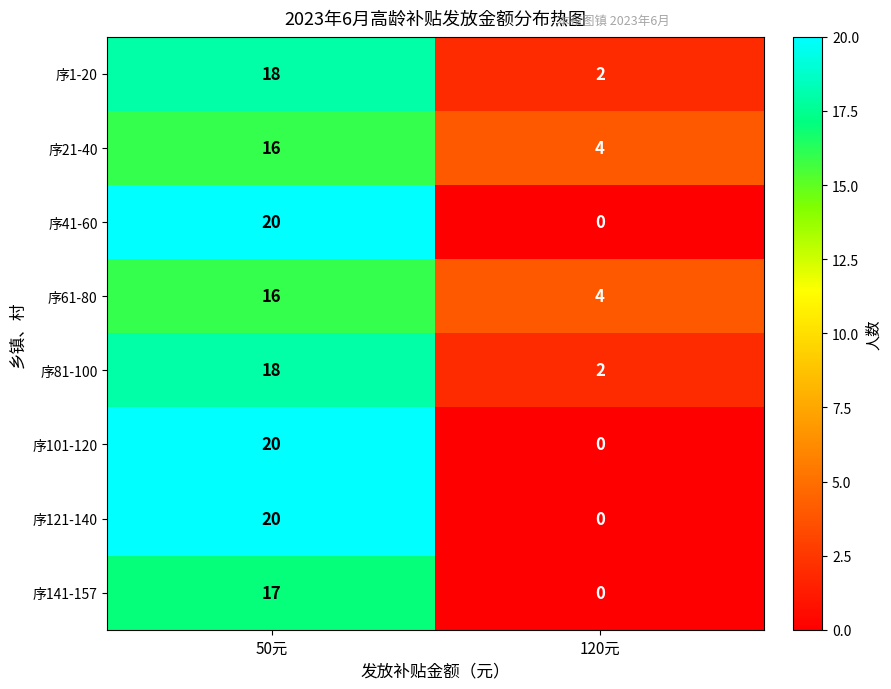

What is the sum of all 序61-80 values?

20